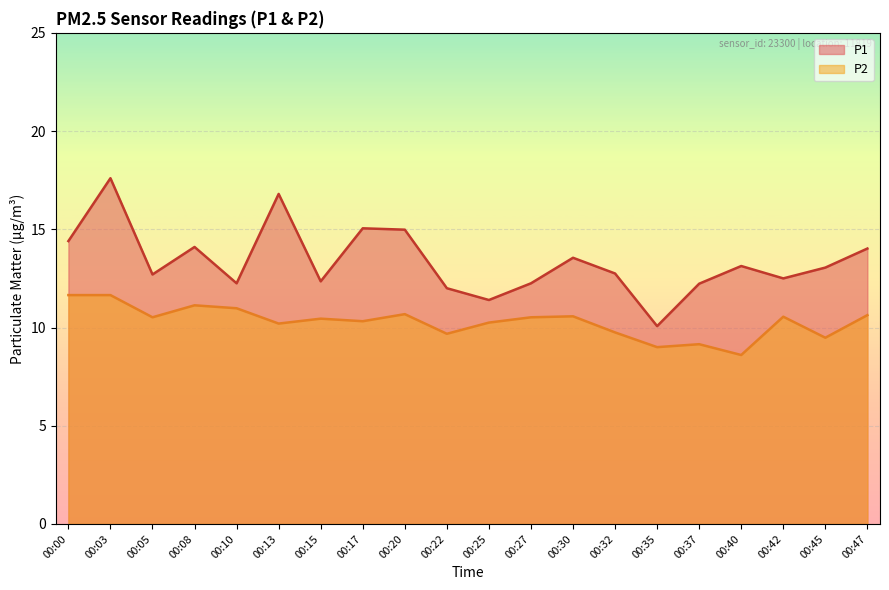

What is the value of the P1 point at the 13th from the left?

13.6